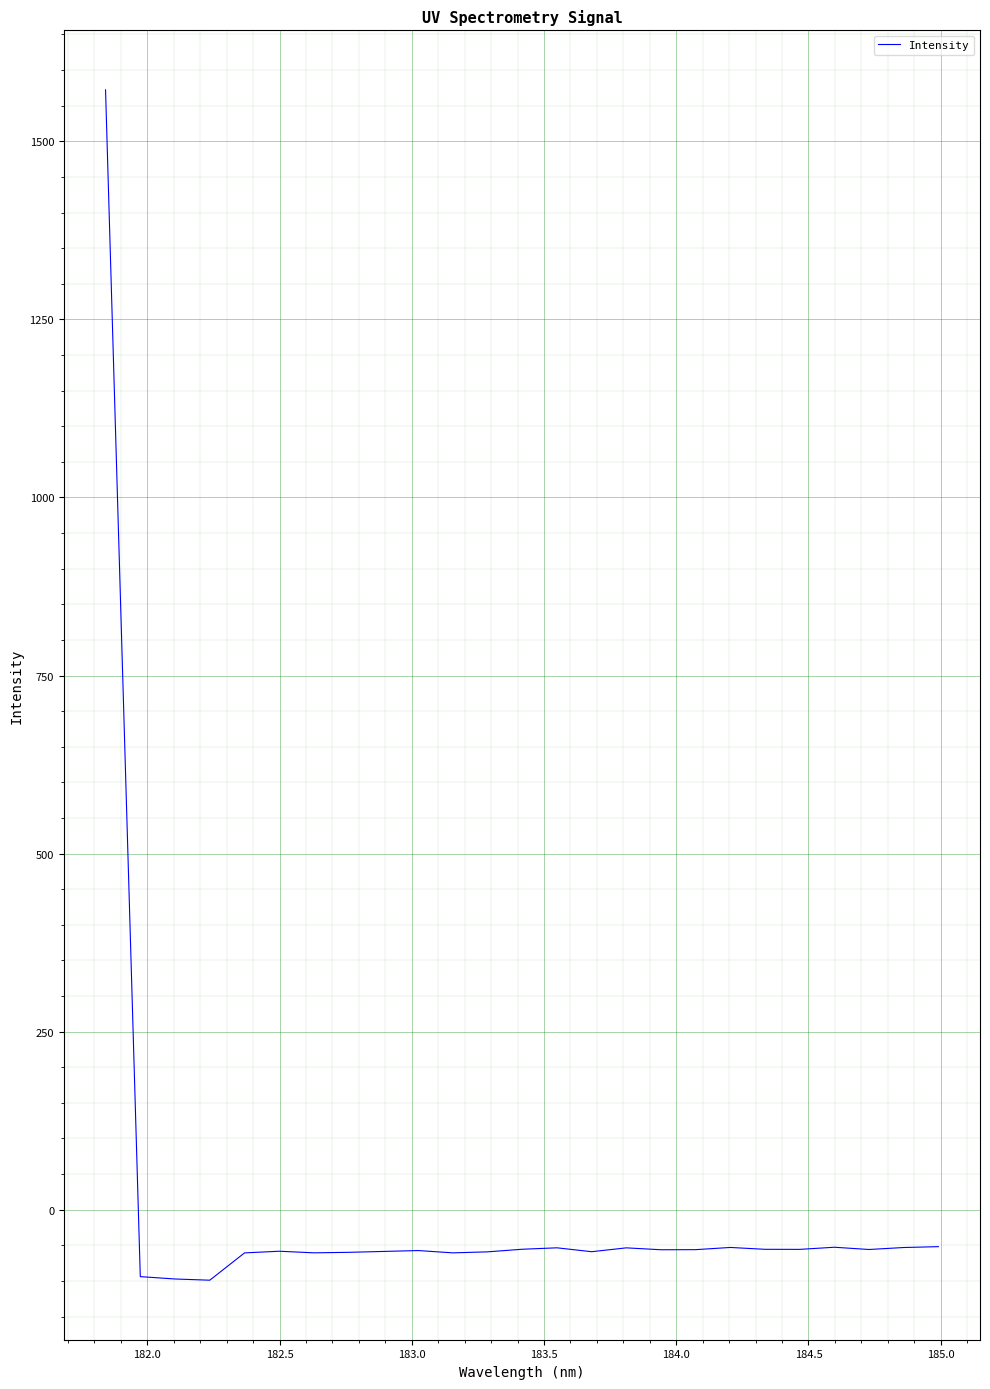

What is the sum of all values?

95.6